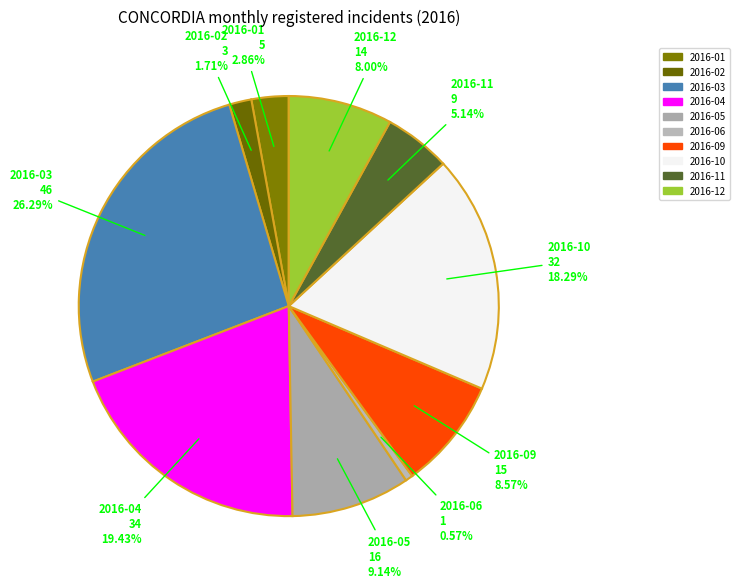

Is there any slice that represents more than half of the pie?

No